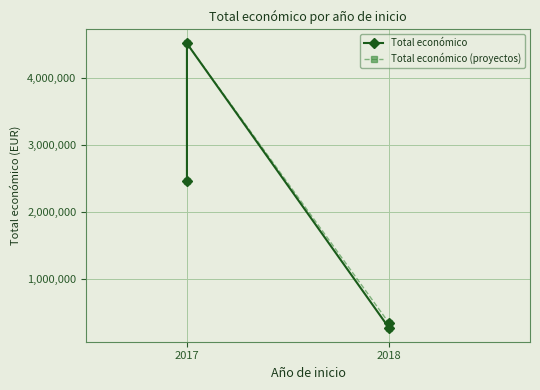

How many interior local peaks does the Total económico series have?

1